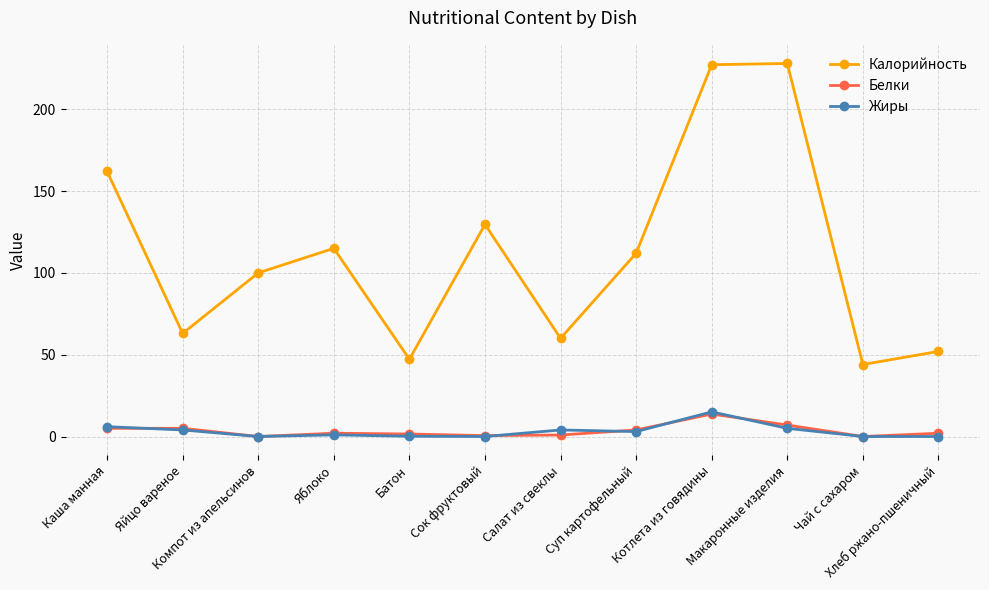

Does the chart display data point markers on the line(s)?

Yes